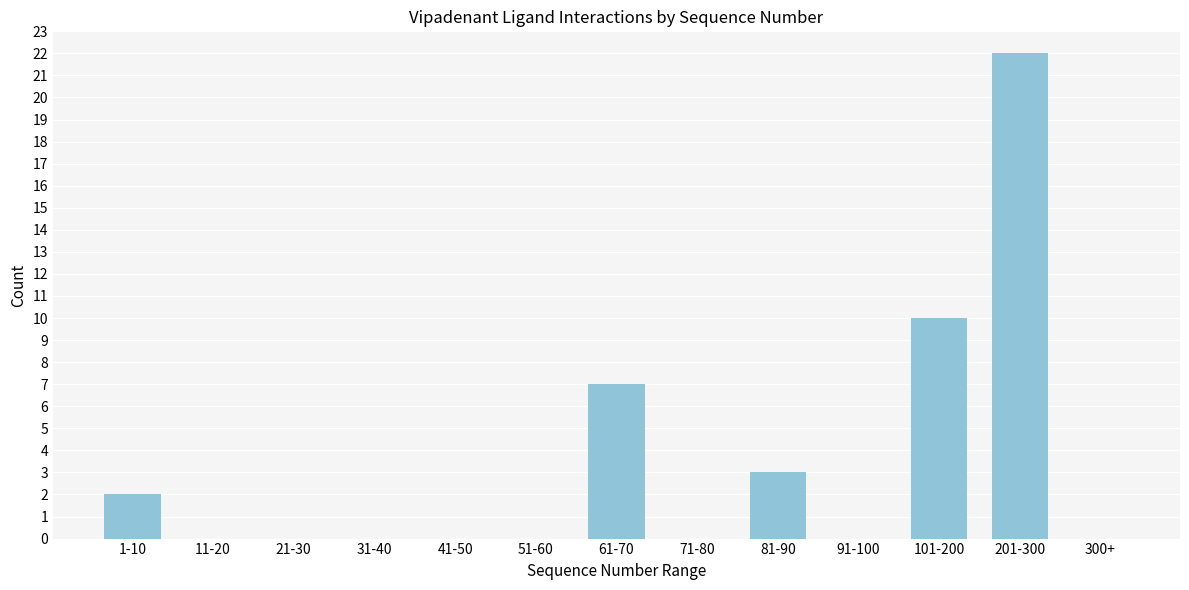

Reading left to right, list all the values displayed in this chart.

1-10=2	11-20=0	21-30=0	31-40=0	41-50=0	51-60=0	61-70=7	71-80=0	81-90=3	91-100=0	101-200=10	201-300=22	300+=0